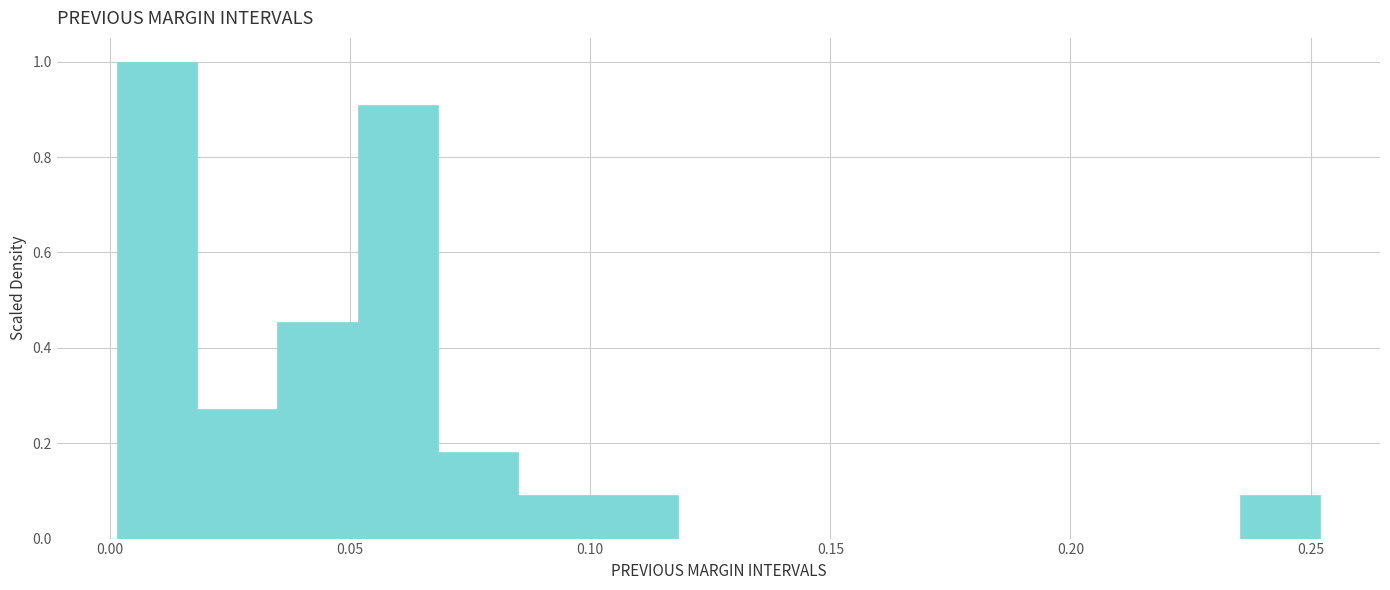

Around what value on the x-axis is the tallest bar? Give the approximate position of its centre, as read against the axis.

0.010